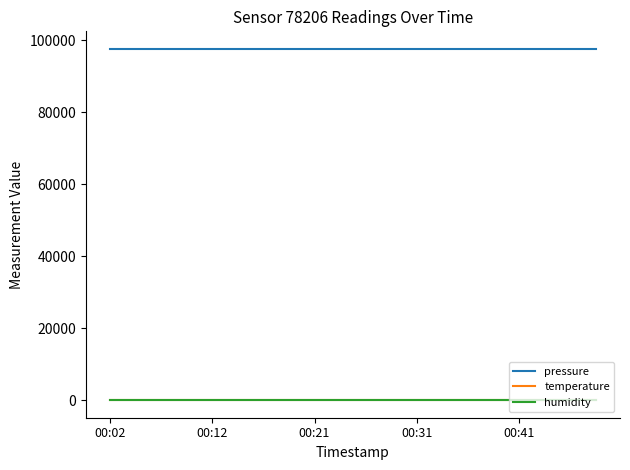

True or false: temperature and pressure intersect in this chart.

False